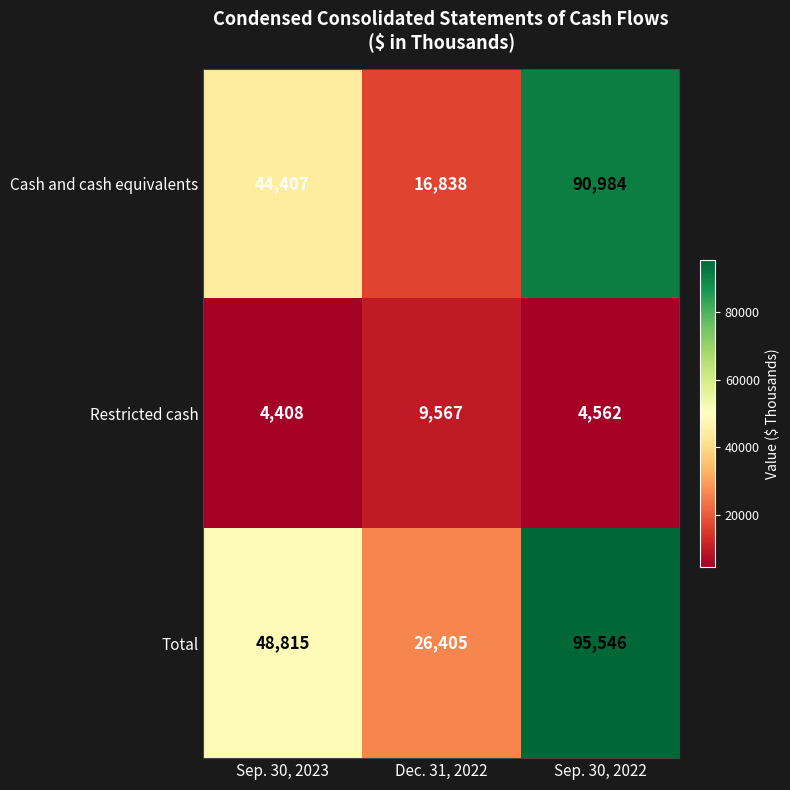

Which series has the widest spread of values?

Cash and cash equivalents